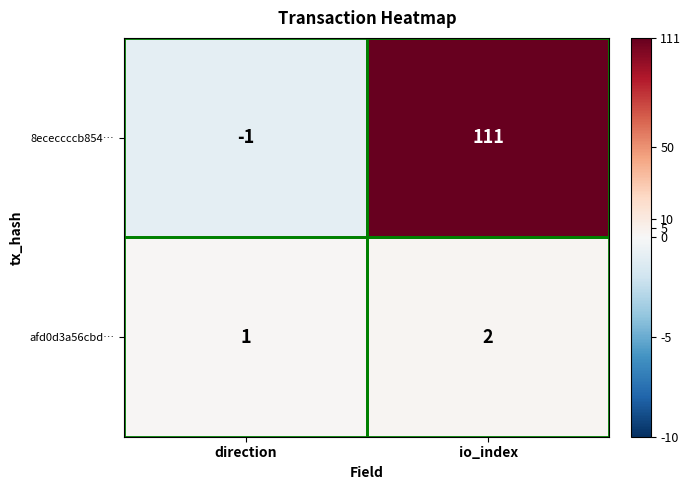

Read the 8ececcccb854… value at io_index, to the nearest 10.

110